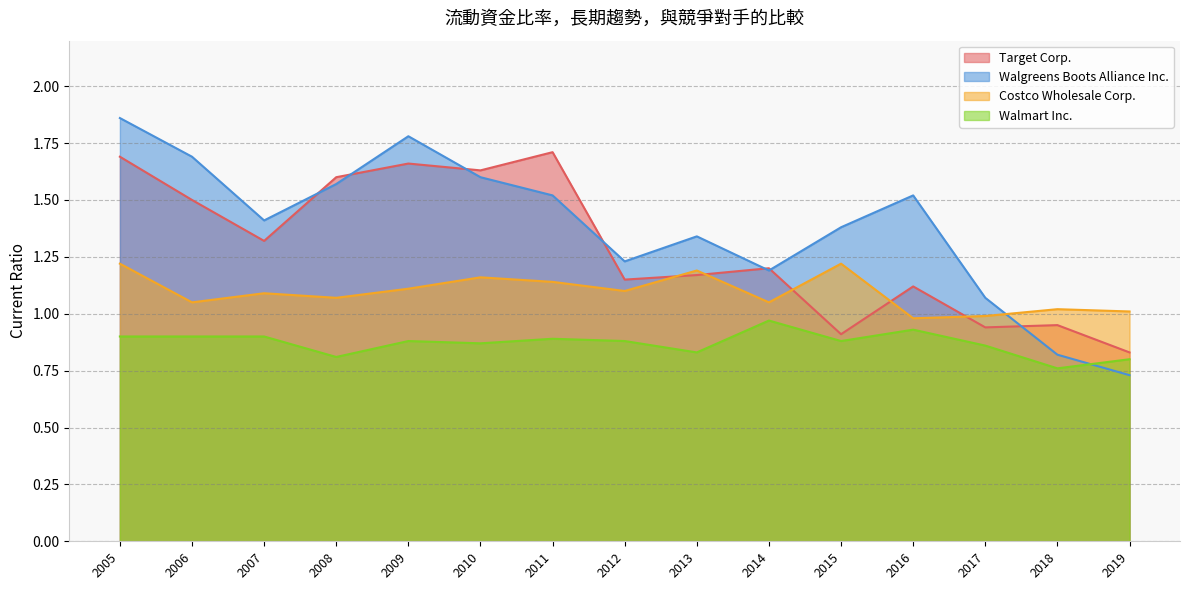

At how many categories does at least one series exceed 1?

15